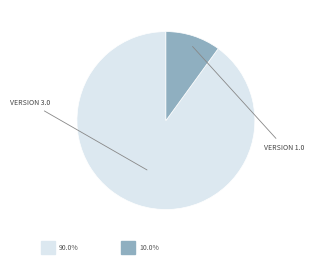

Is there any slice that represents more than half of the pie?

Yes